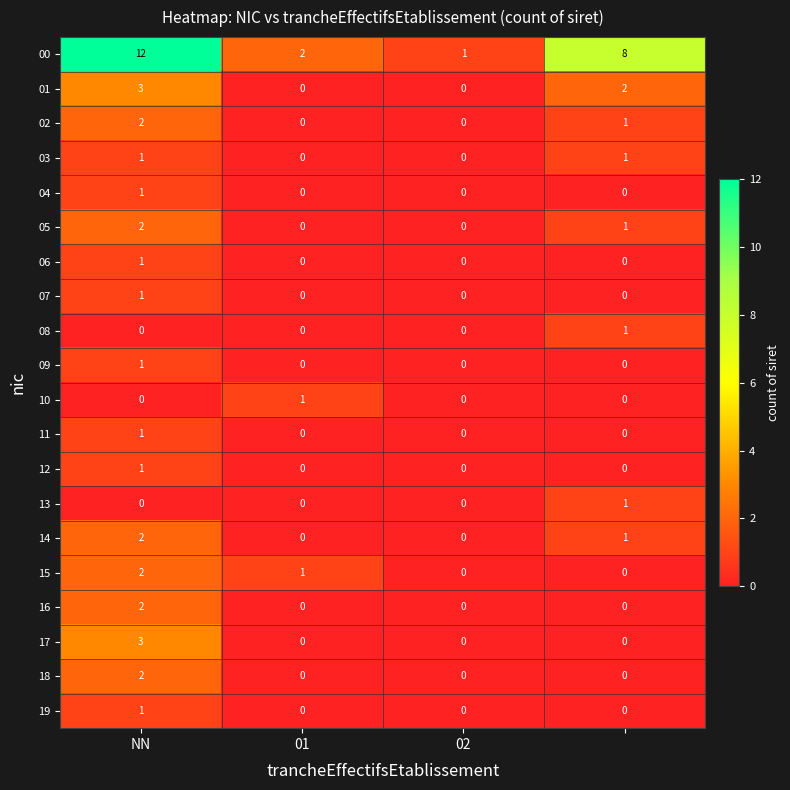

At how many categories does at least one series exceed 4?

2